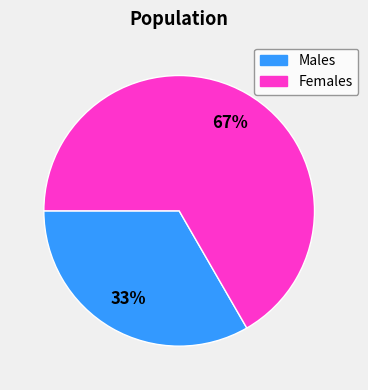

Do Males and Females together represent more than half of the pie?

Yes